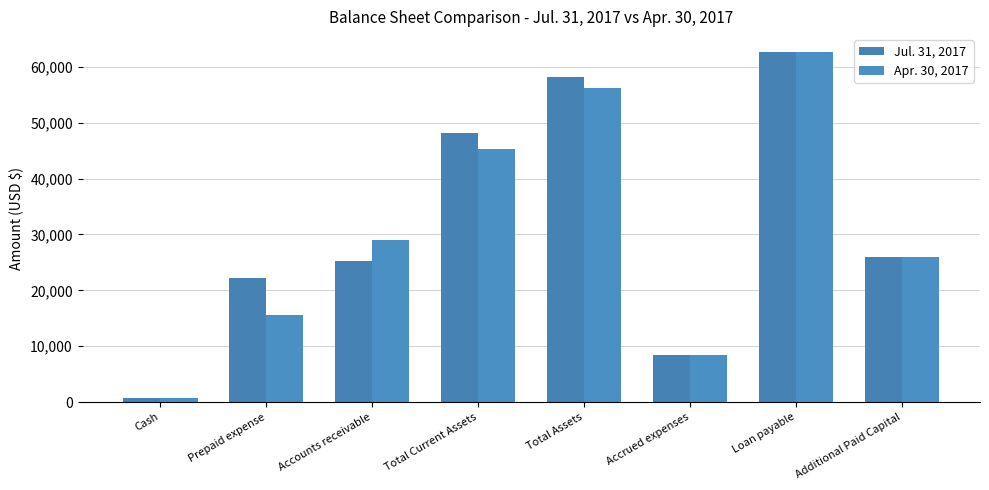

Which has a higher value, Prepaid expense or Cash?

Prepaid expense